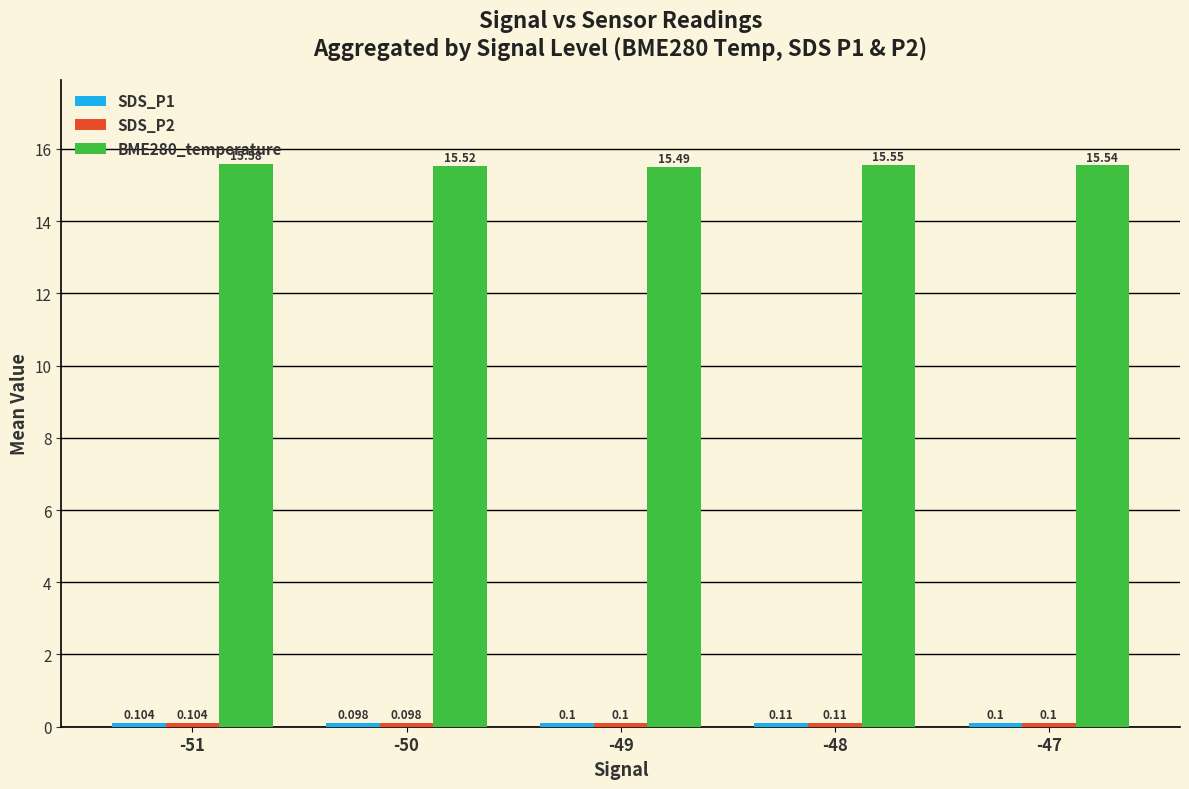

Reading left to right, what are all the values shown in this chart?

SDS_P1: -51=0.1	-50=0.1	-49=0.1	-48=0.1	-47=0.1
SDS_P2: -51=0.1	-50=0.1	-49=0.1	-48=0.1	-47=0.1
BME280_temperature: -51=15.6	-50=15.5	-49=15.5	-48=15.6	-47=15.5